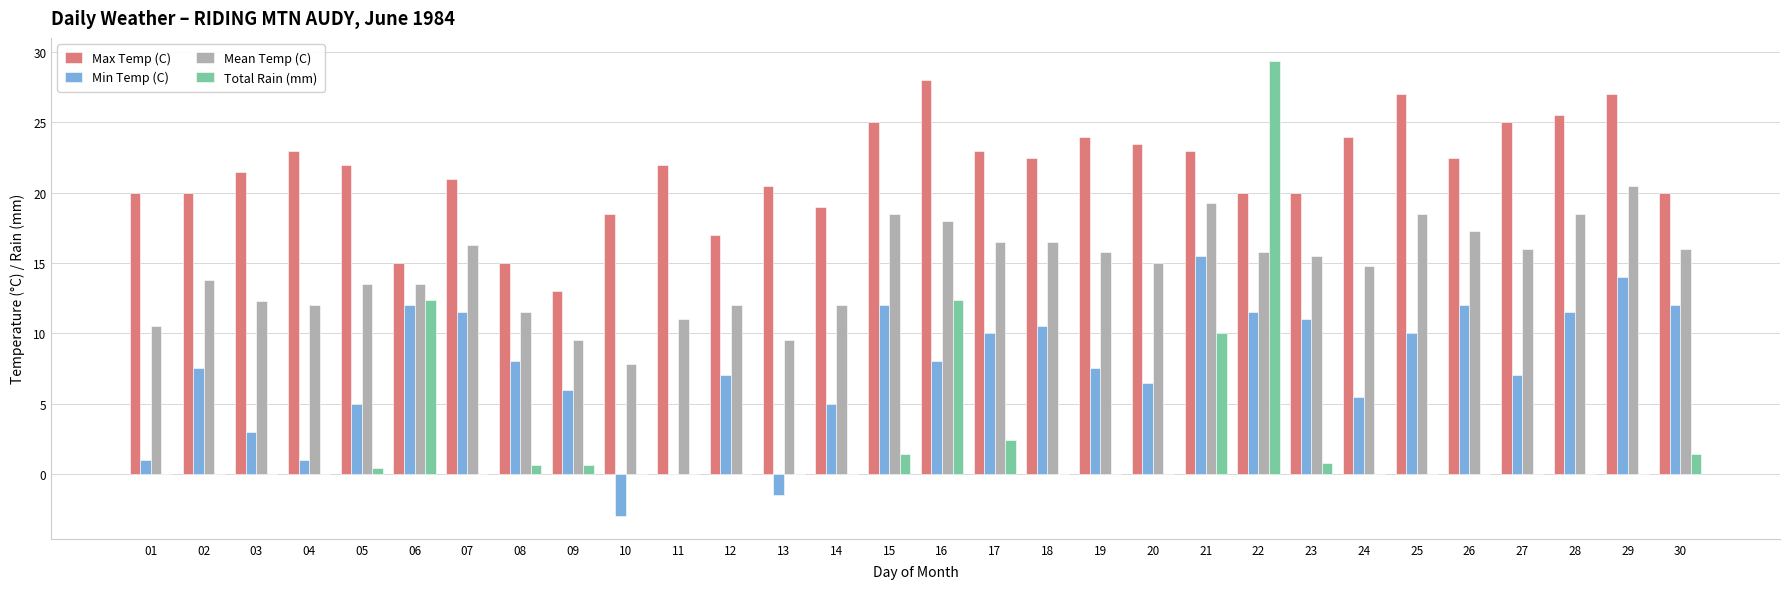

What is the total value across all series at 05?

40.9